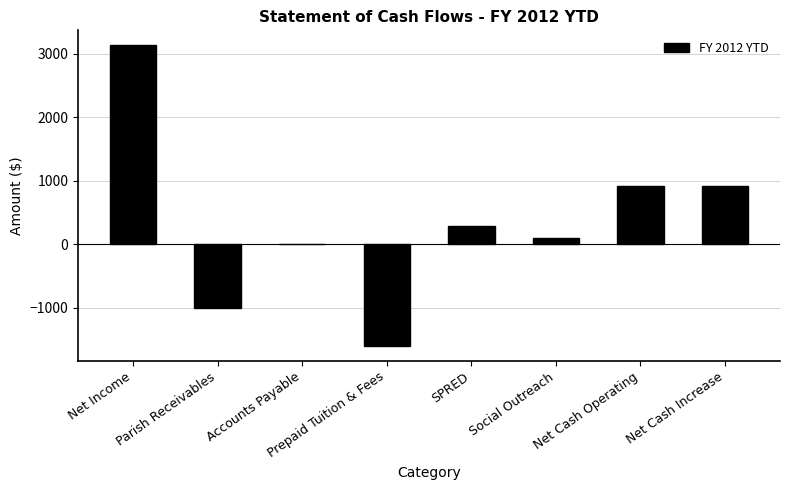

At which category does the chart reach its peak across all series?

Net Income